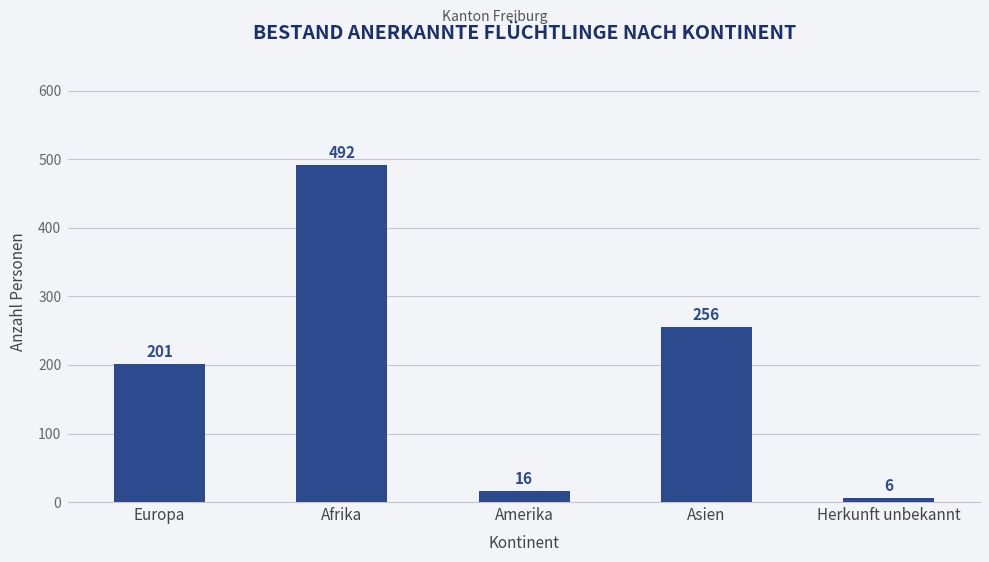

Rank the categories by value from highest to lowest.

Afrika, Asien, Europa, Amerika, Herkunft unbekannt